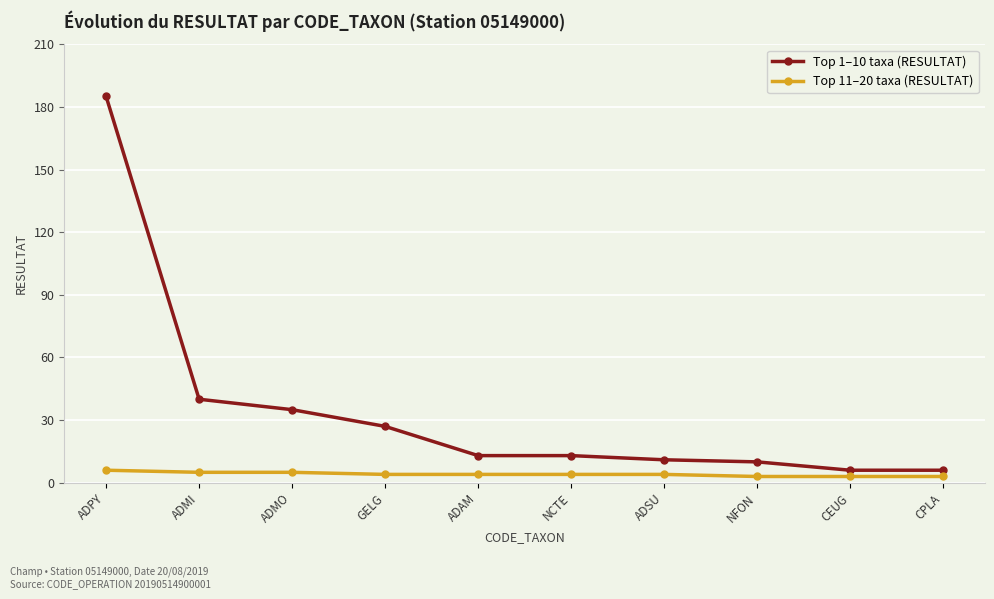

List the series in order of their overall mean, highest first.

Top 1–10 taxa (RESULTAT), Top 11–20 taxa (RESULTAT)